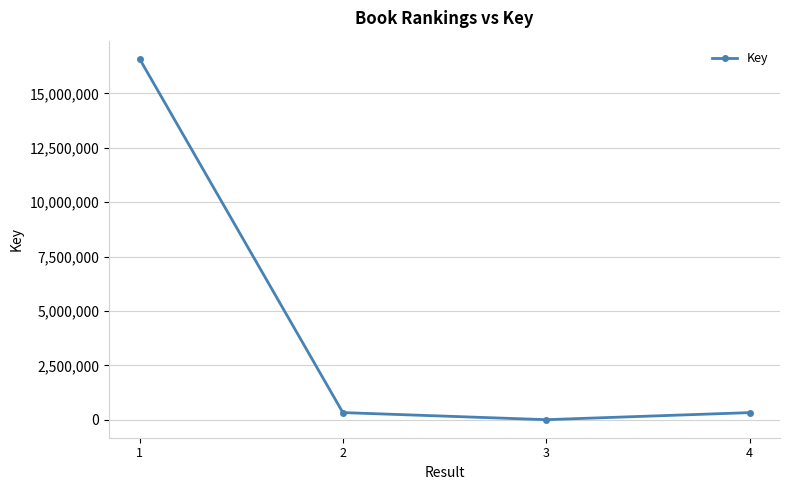

What is the smallest value displayed?

6529